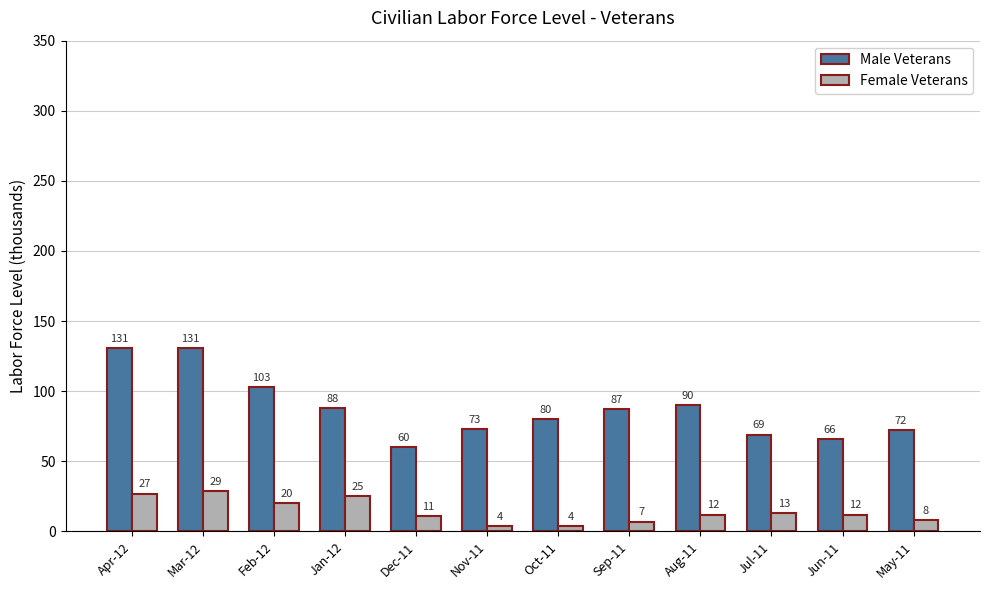

Which series has the largest total across all categories?

Male Veterans